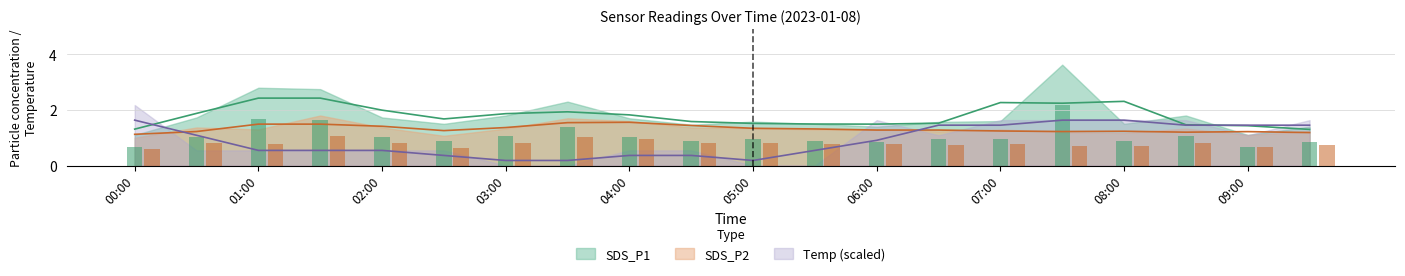

True or false: SDS_P2 has a value of 0.2 at 07:30.

False